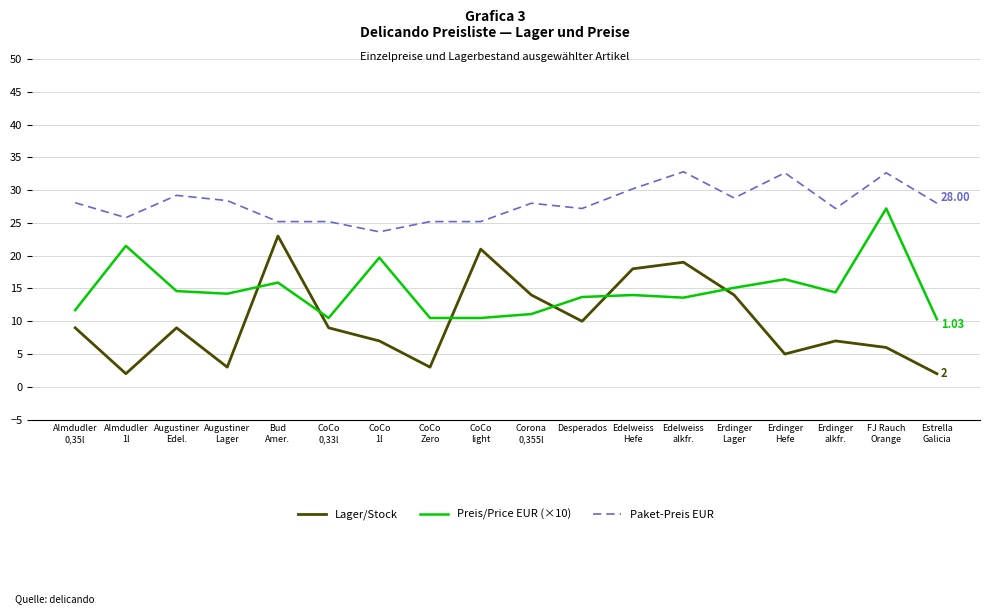

True or false: Lager/Stock and Paket-Preis EUR intersect in this chart.

False